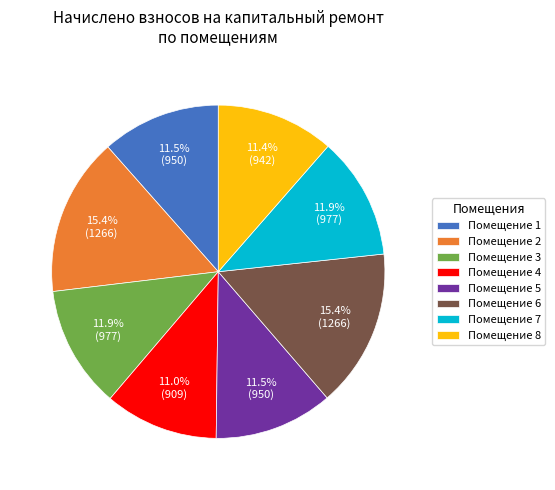

Does Помещение 1 represent more than half of the total?

No